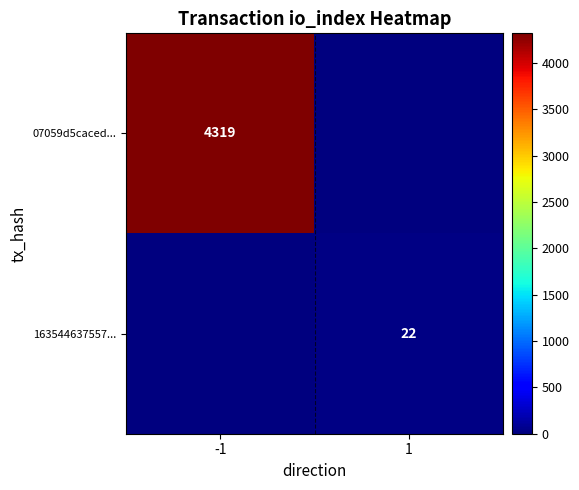

True or false: 07059d5caced... has a value of 2059 at -1.

False